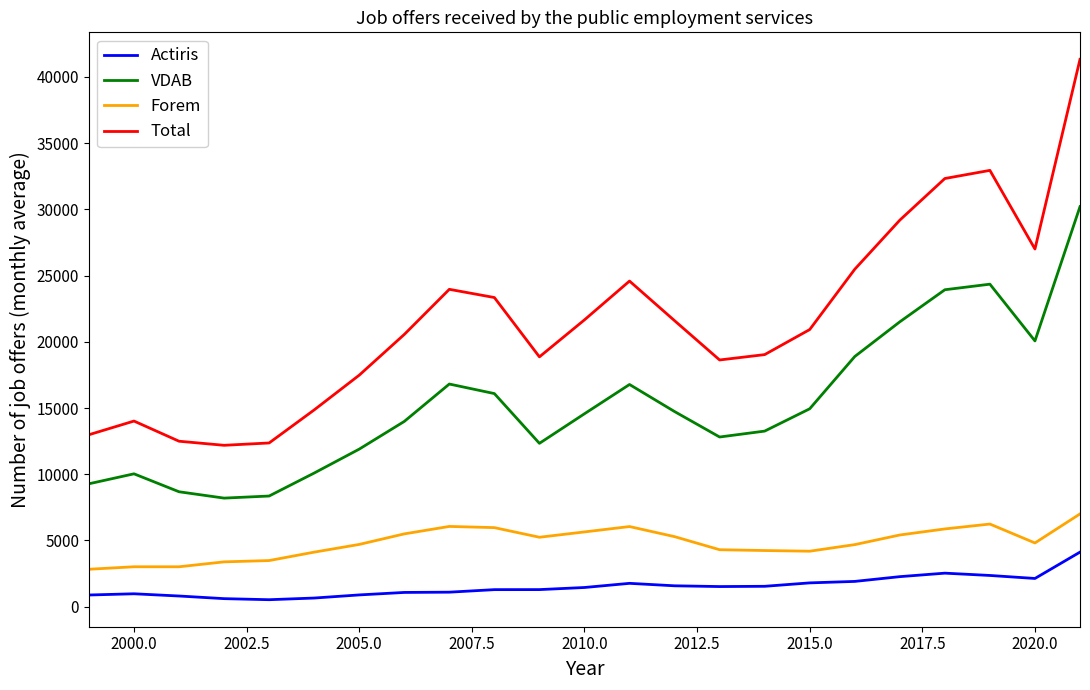

Rank the series by their maximum value, from highest to lowest.

Total, VDAB, Forem, Actiris